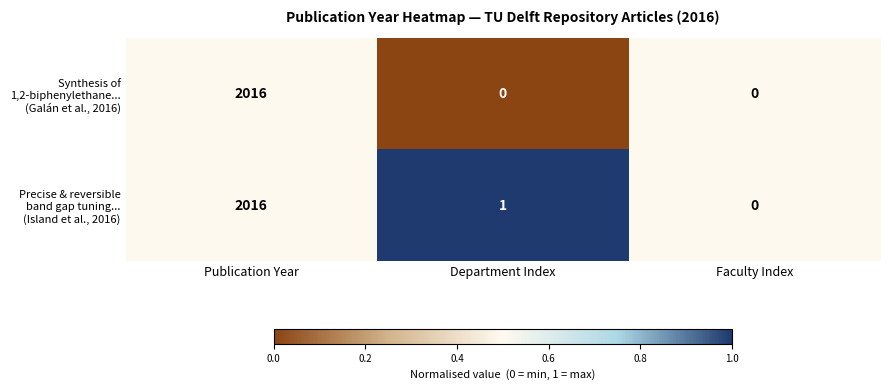

At which category is the sum across all series the highest?

Publication Year